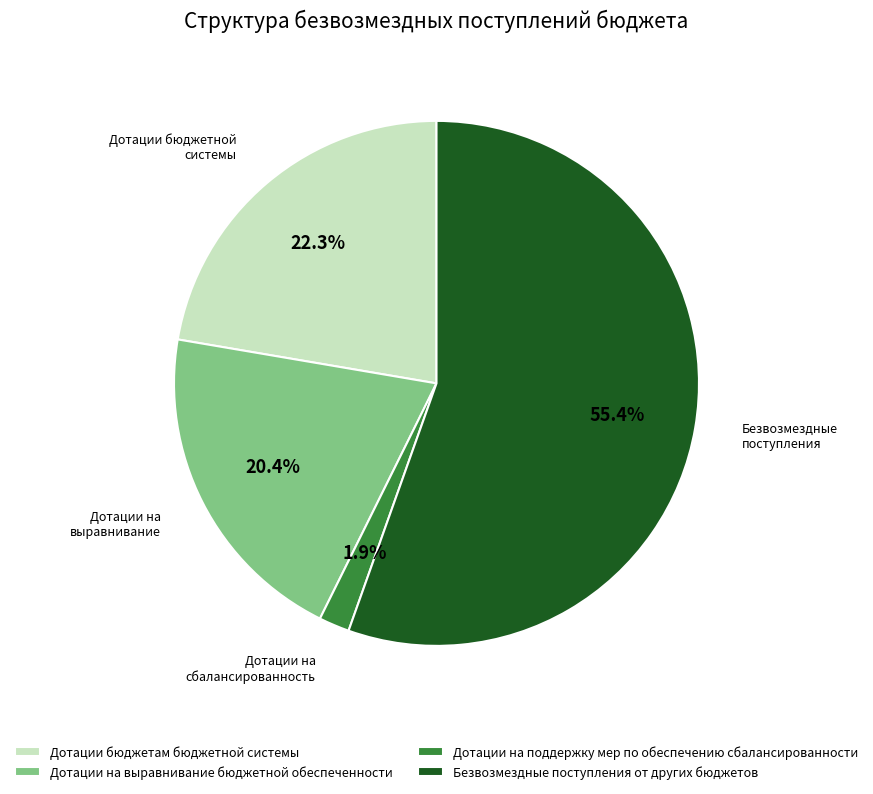

To the nearest percent, what is the difference between the Дотации на поддержку мер по обеспечению сбалансированности and Дотации бюджетам бюджетной системы slice percentages?

20%